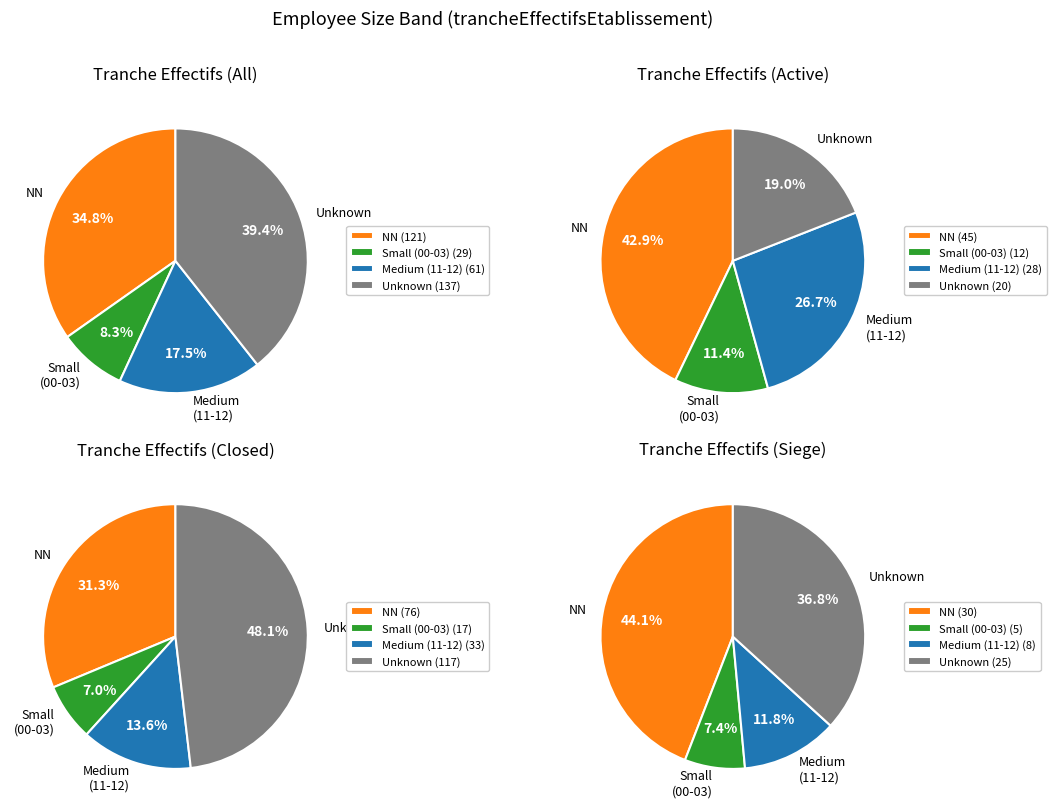

The 12 slice represents 1% of the pie. True or false?

False